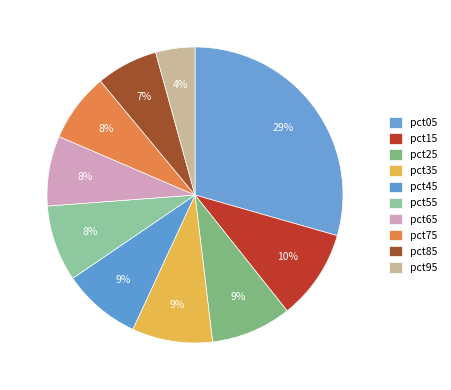

Which slice is the smallest?

pct95